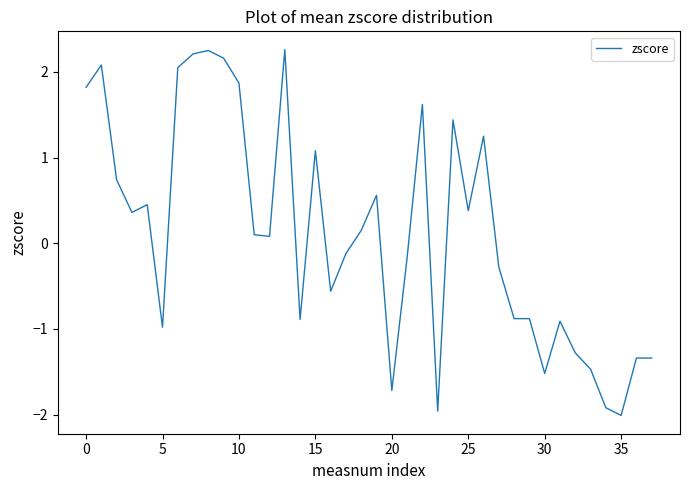

What is the difference between the maximum and minimum values?

4.3